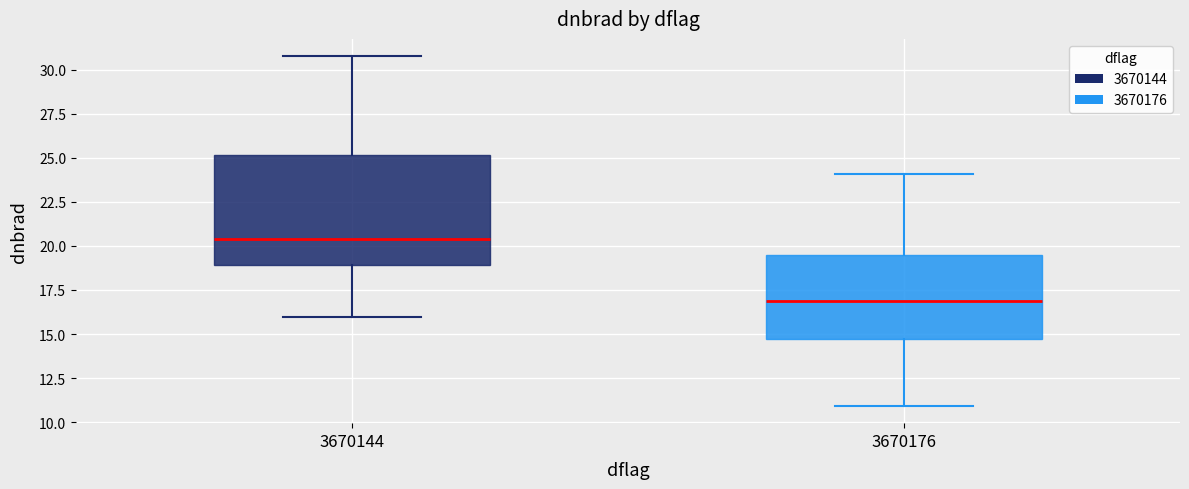

Which box has the lowest median line?

3670176